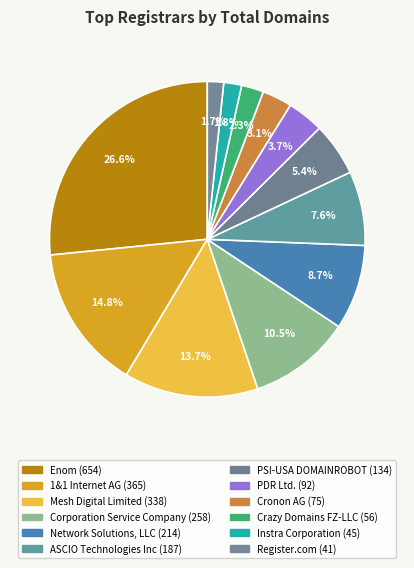

How many slices are in this pie chart?

12